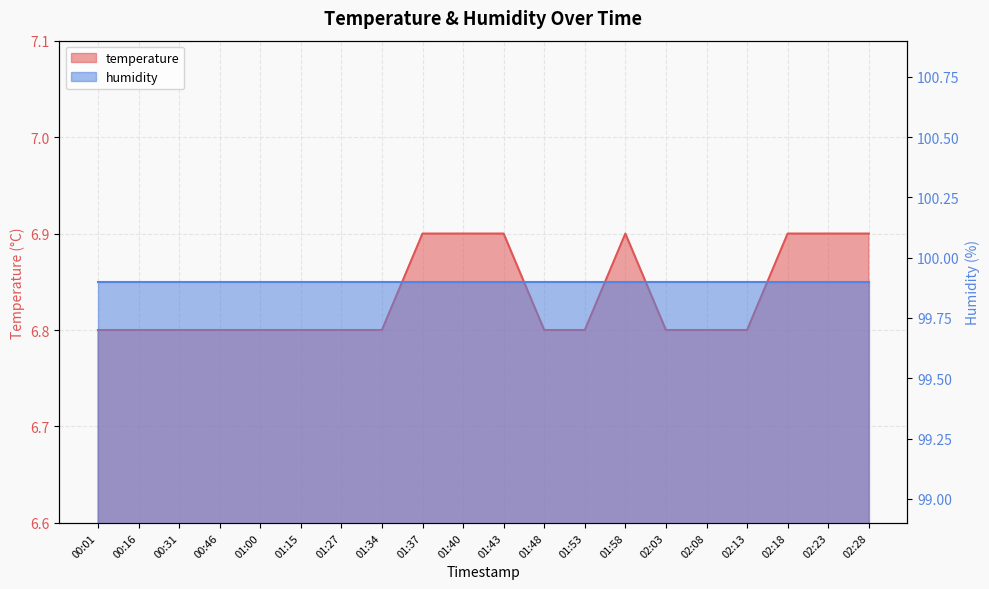

What is the value of the 17th point from the left?

6.8